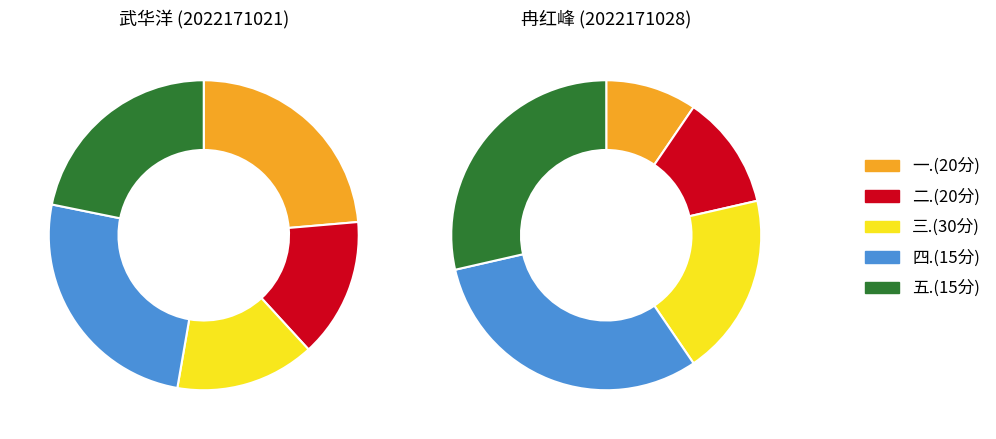

Between 2022171021 and 2022171028, which series saw the biggest shift?

一.(20分)